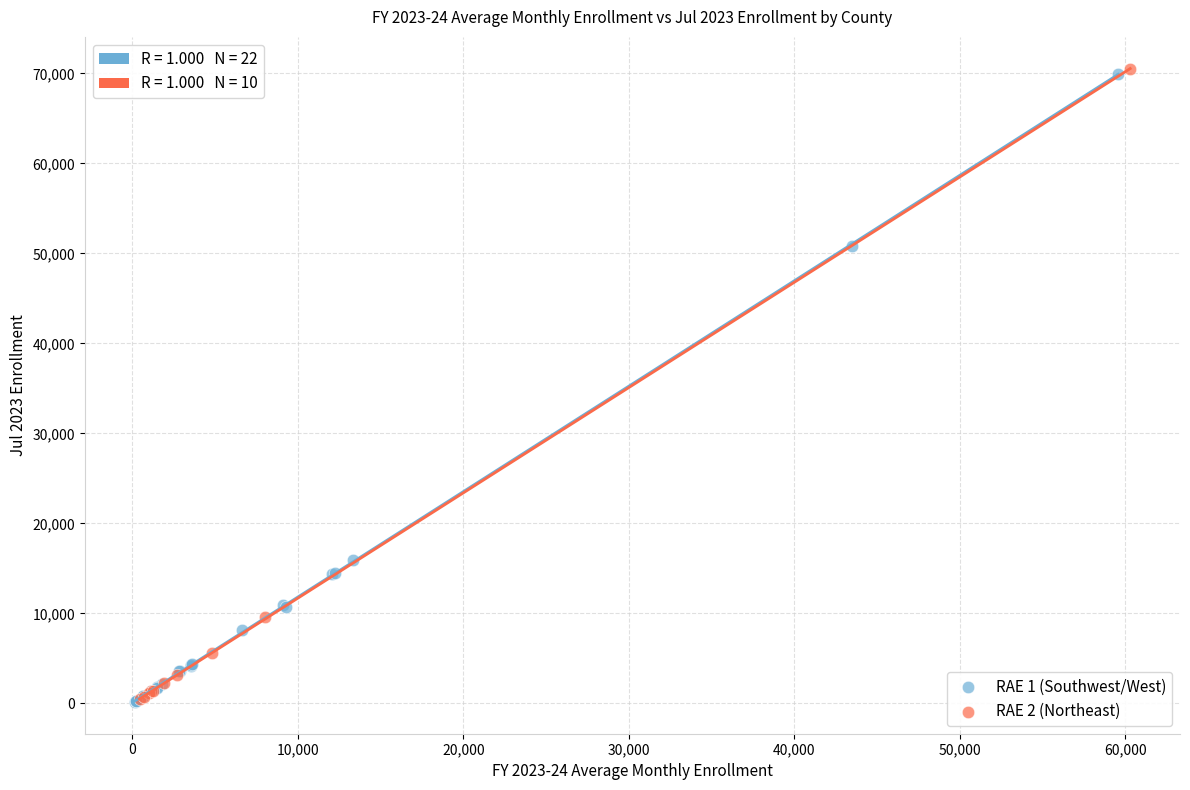

What are all the series names shown in the legend?

RAE 1 (Southwest/West), RAE 2 (Northeast)